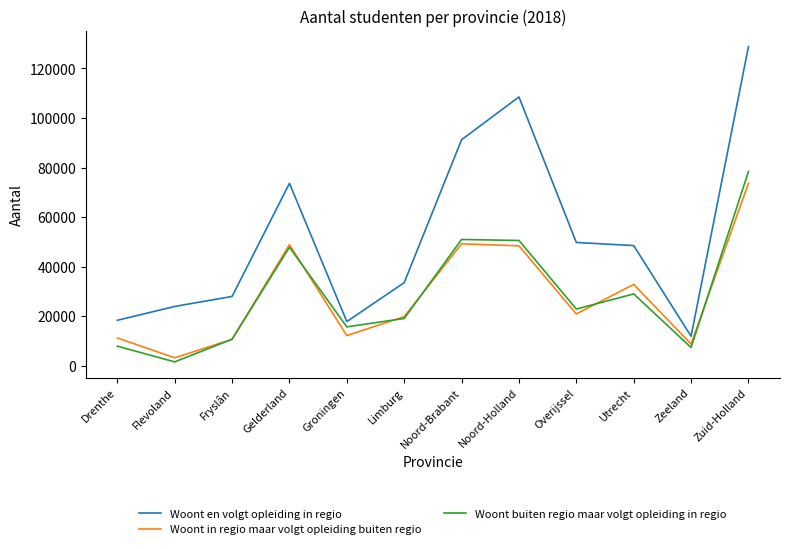

Which series has the largest total across all categories?

Woont en volgt opleiding in regio